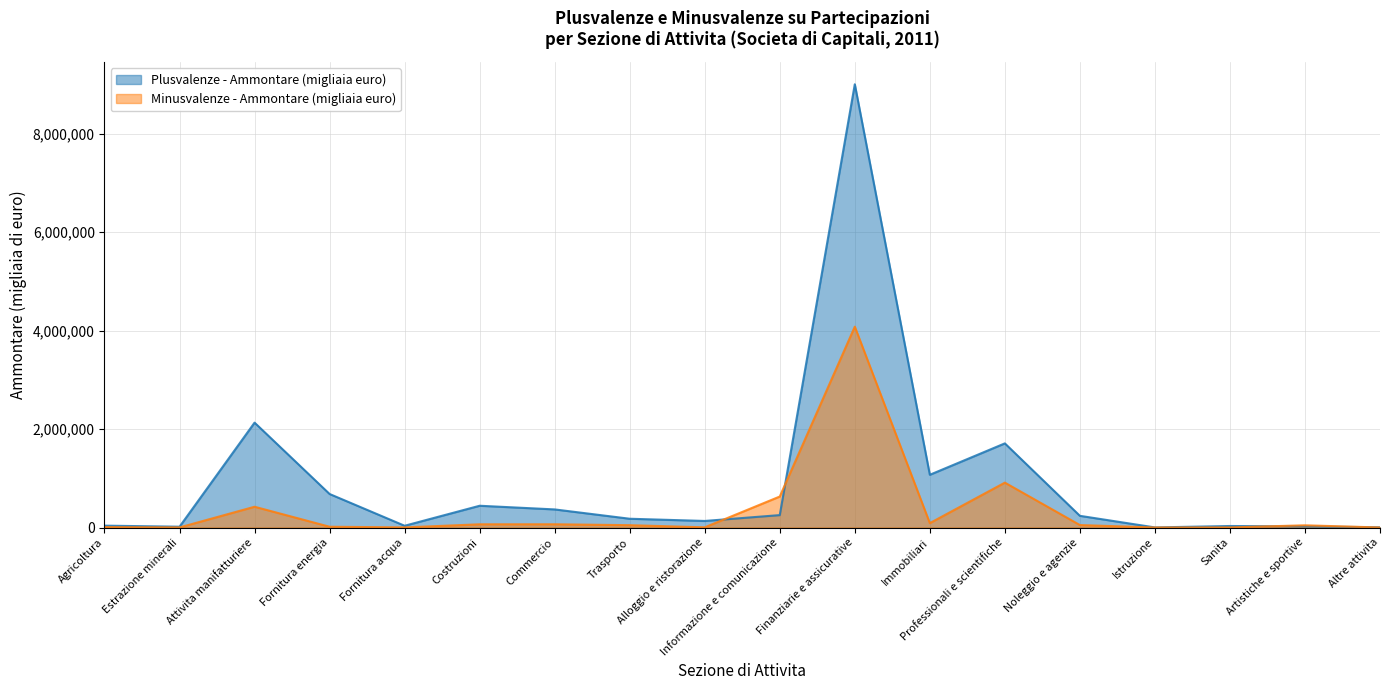

What is the minimum value shown in the chart?

167